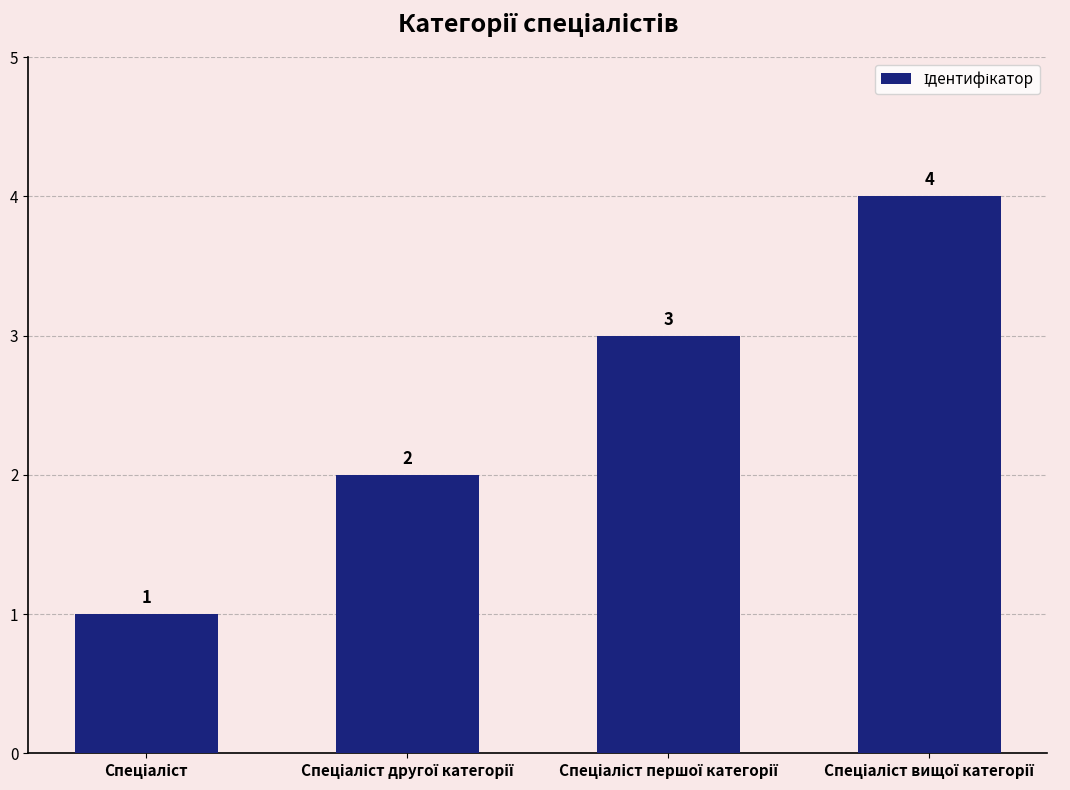

What is the value of the 2nd bar from the left?

2